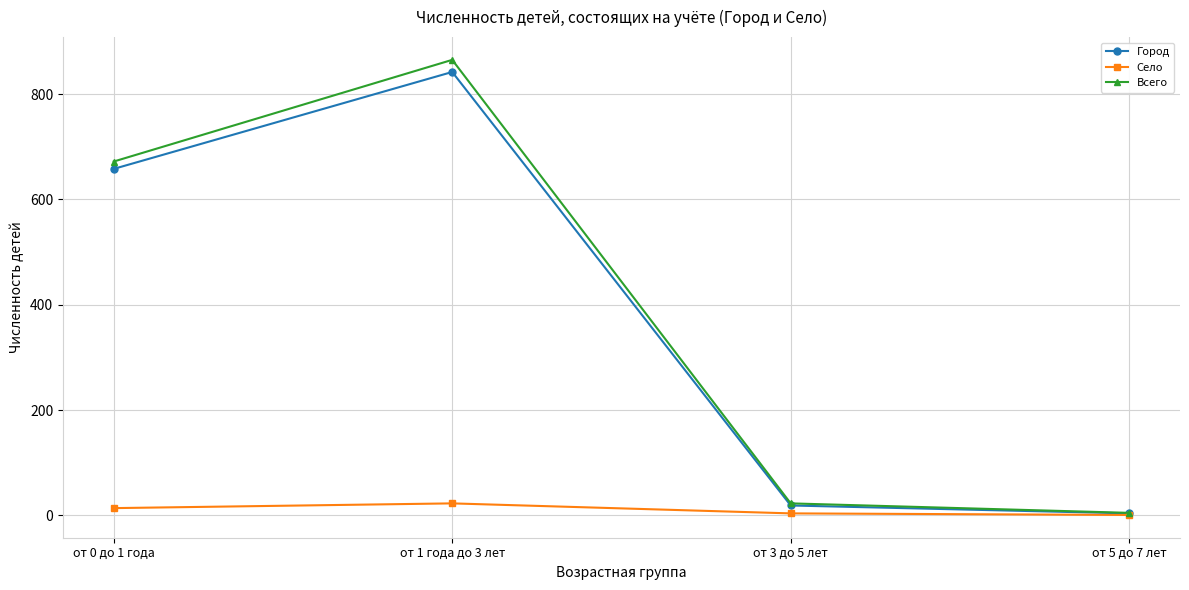

Which category has the highest value in the Город series?

от 1 года до 3 лет